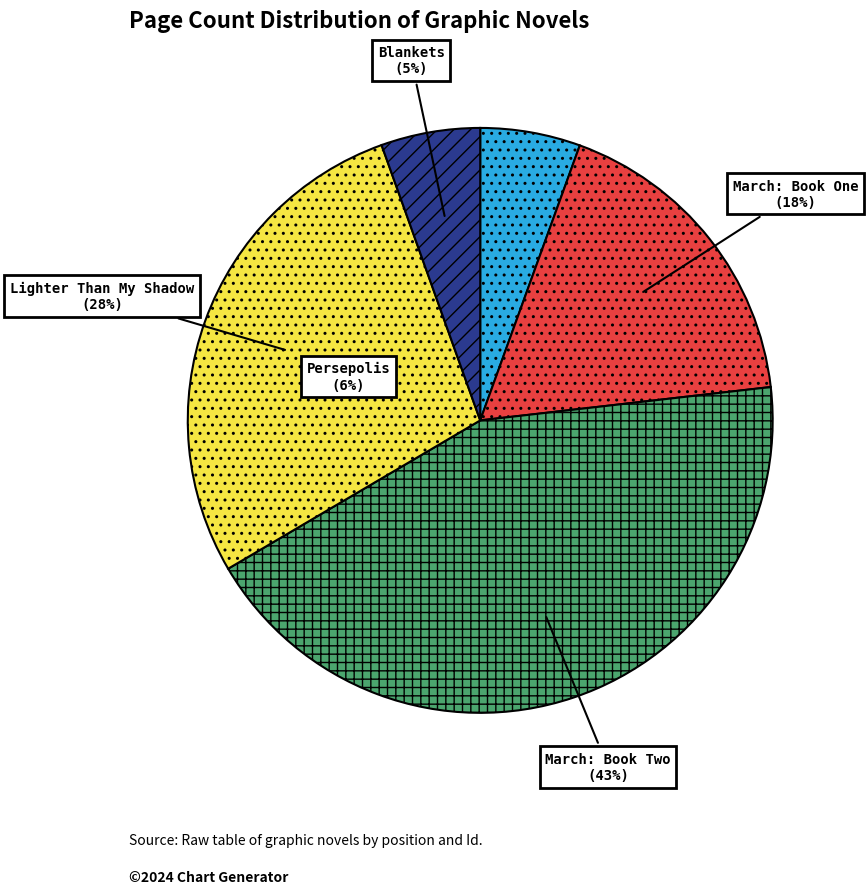

How many slices are in this pie chart?

5